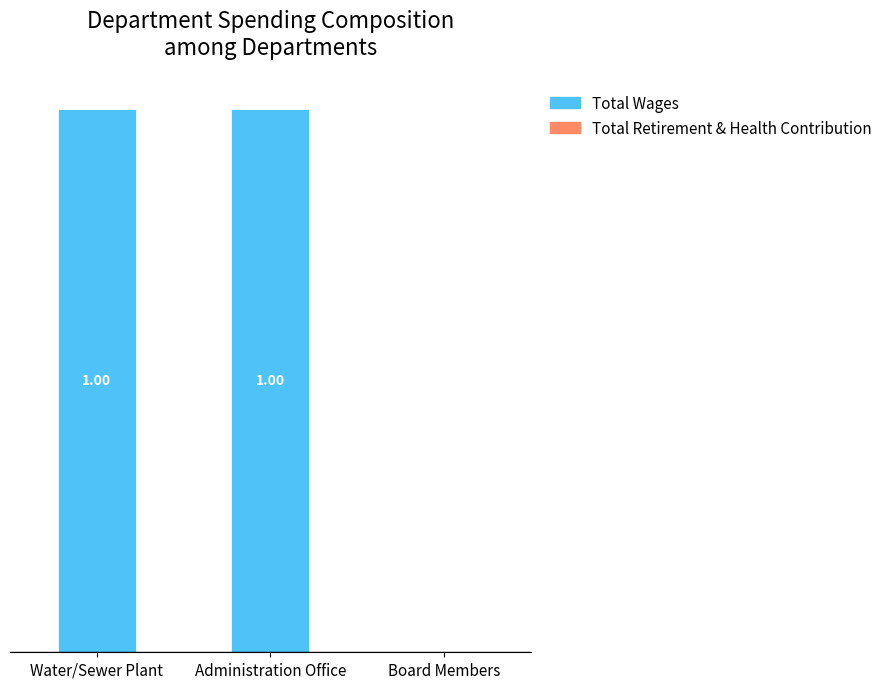

Which has a higher value, Water/Sewer Plant or Board Members?

Water/Sewer Plant